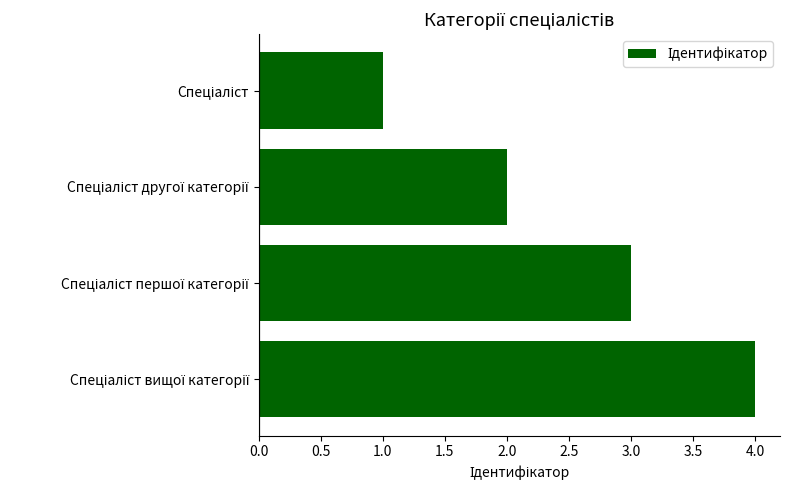

What is the greatest value displayed?

4